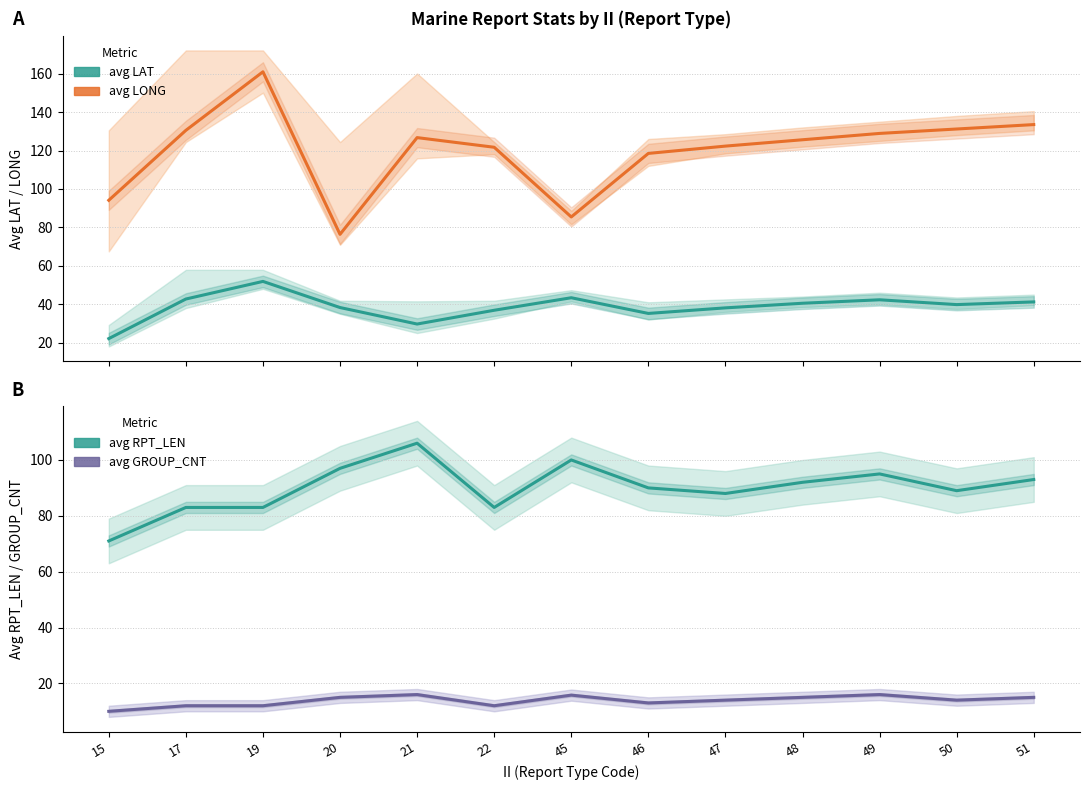

Is it true that avg LONG equals 33.7 at 47?

False